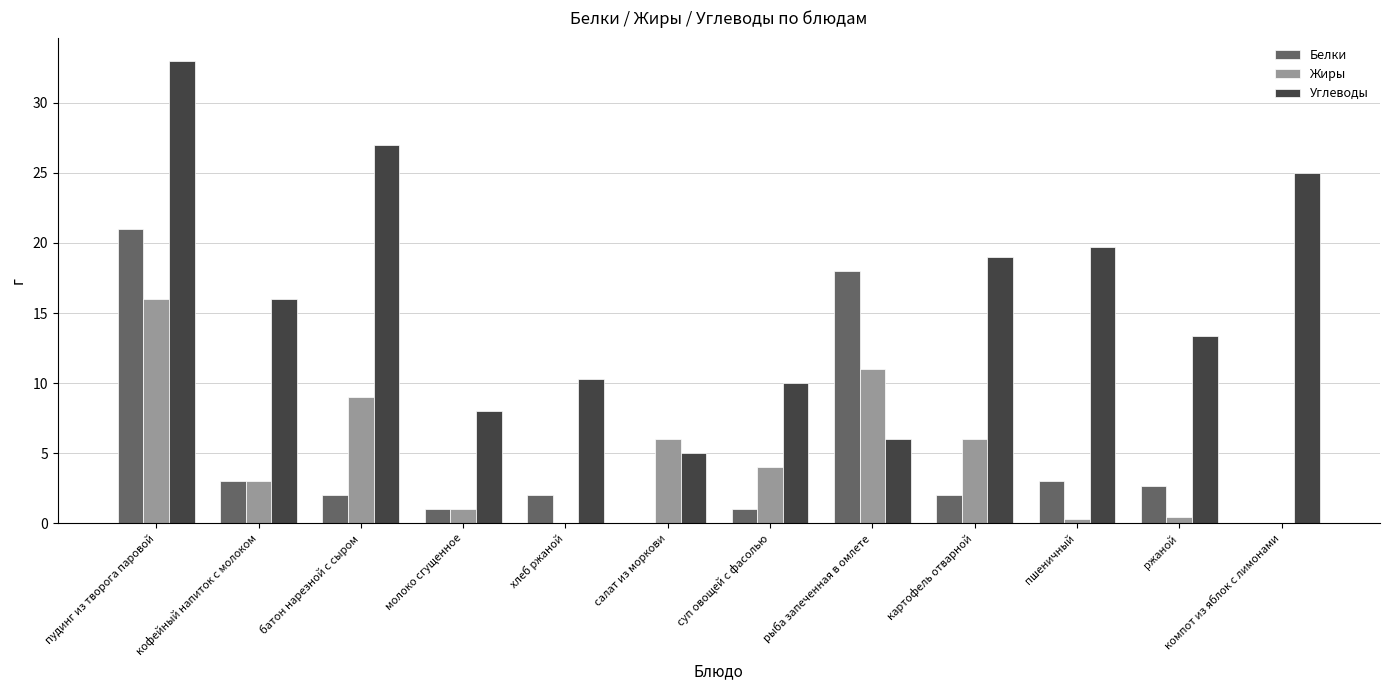

What is the average value of the Жиры series?

4.7